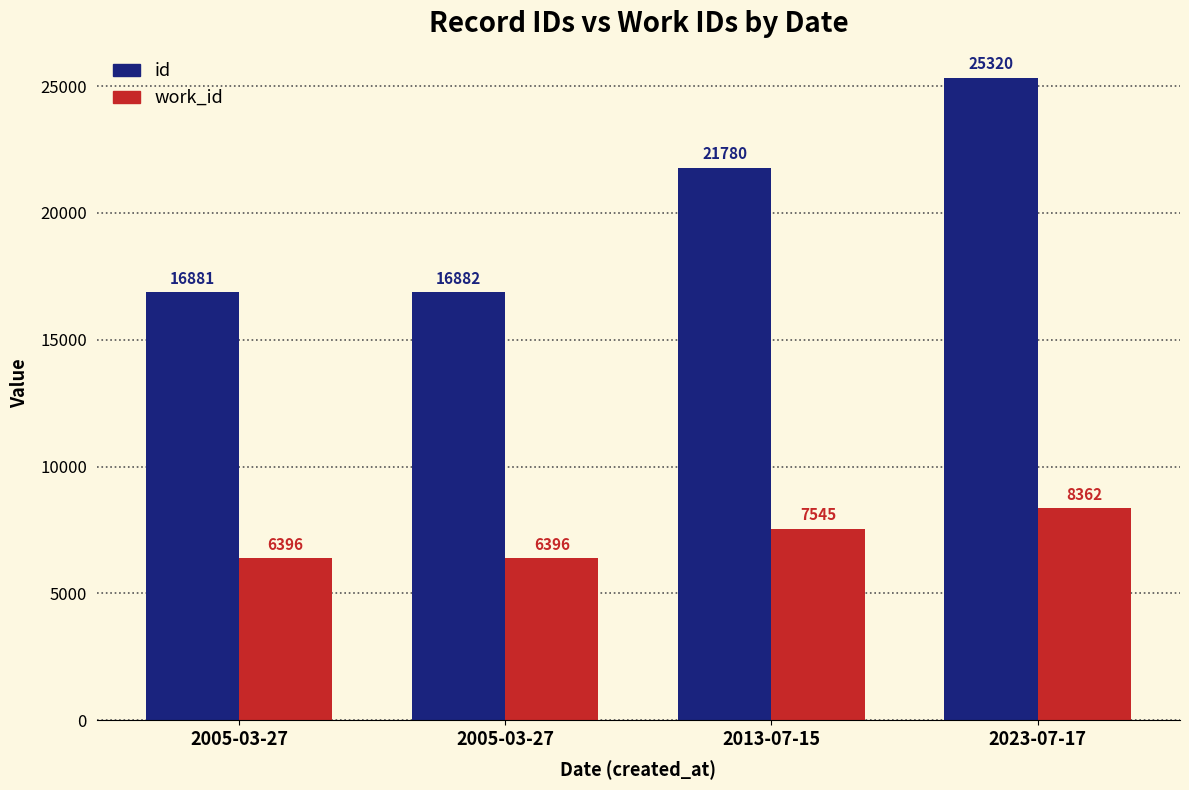

How many categories are shown in the chart?

4